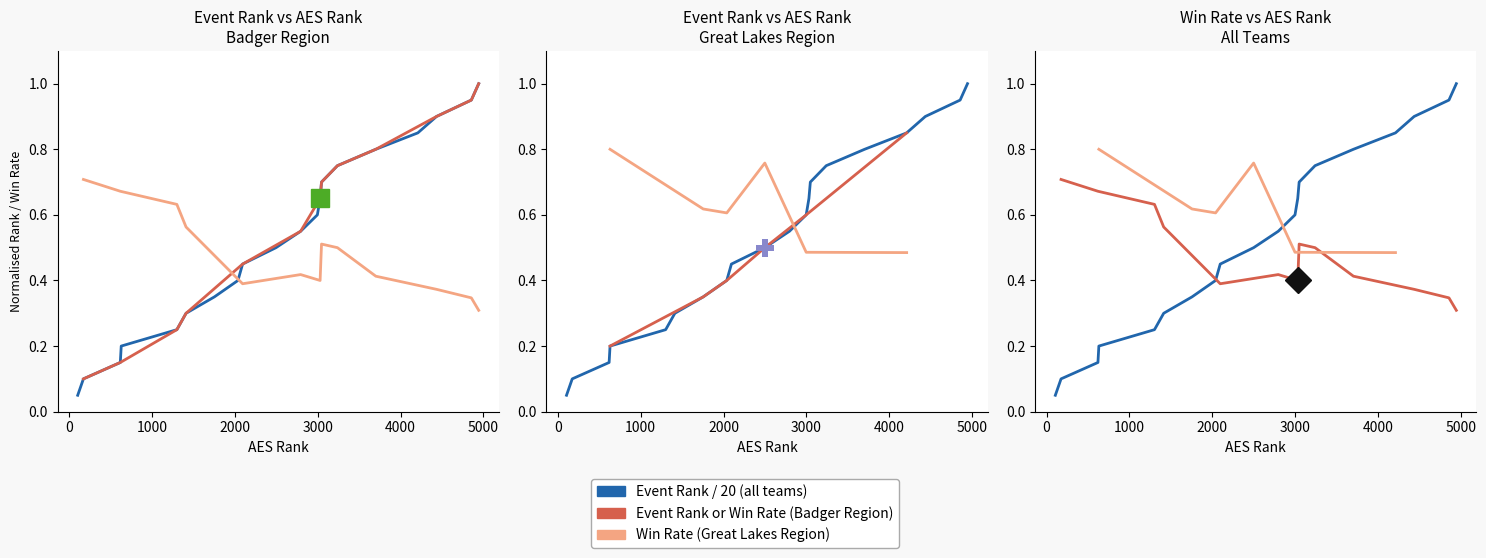

Which series has the widest spread of values?

Event Rank